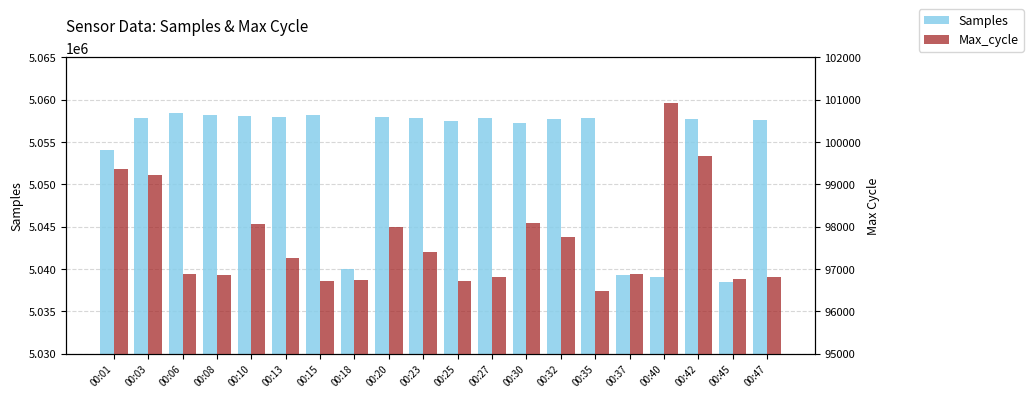

The value of Samples at 00:10 is 8945348. True or false?

False